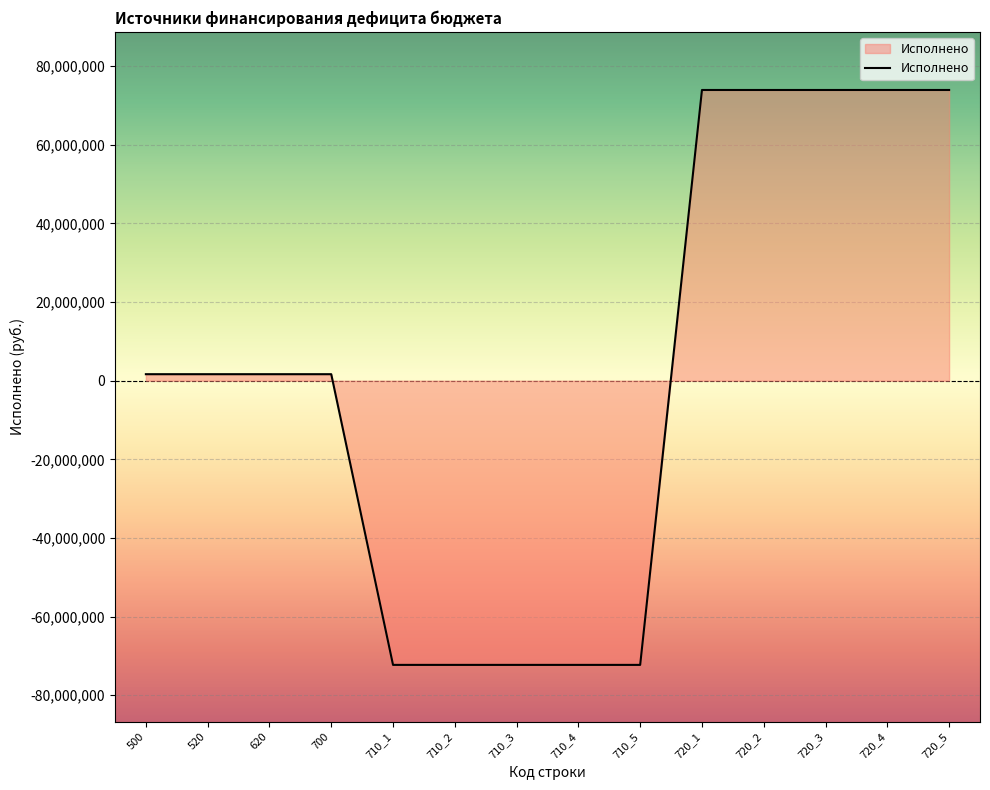

What is the difference between the maximum and second lowest values?

146192395.4